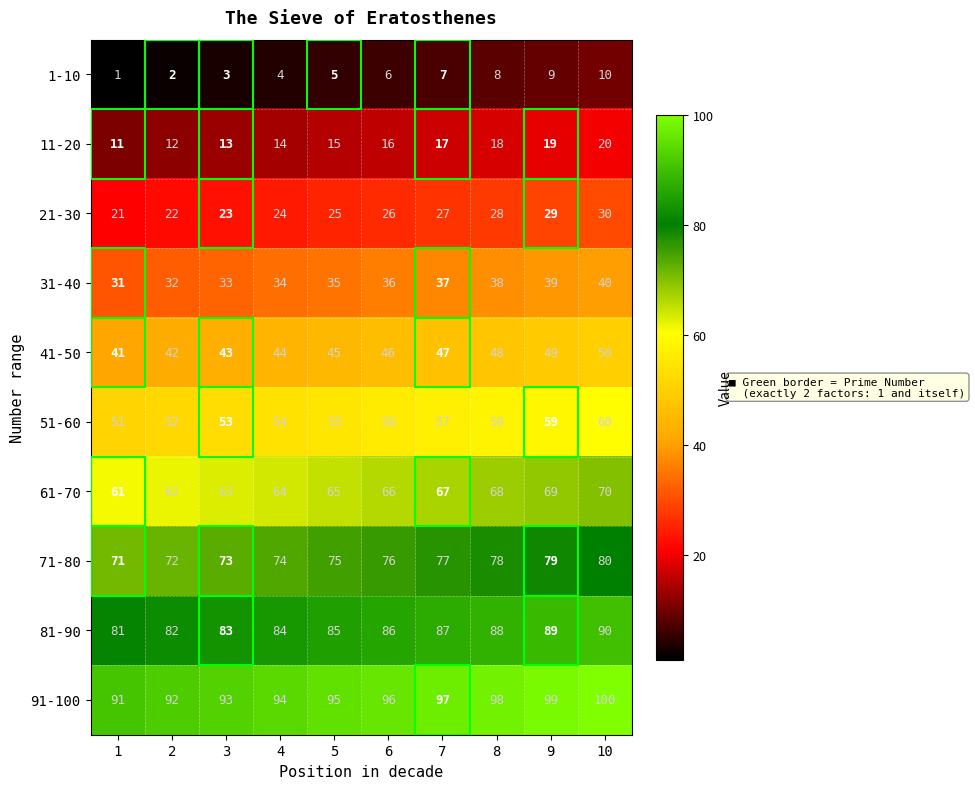

Which category has the highest value in the 81-90 series?

10